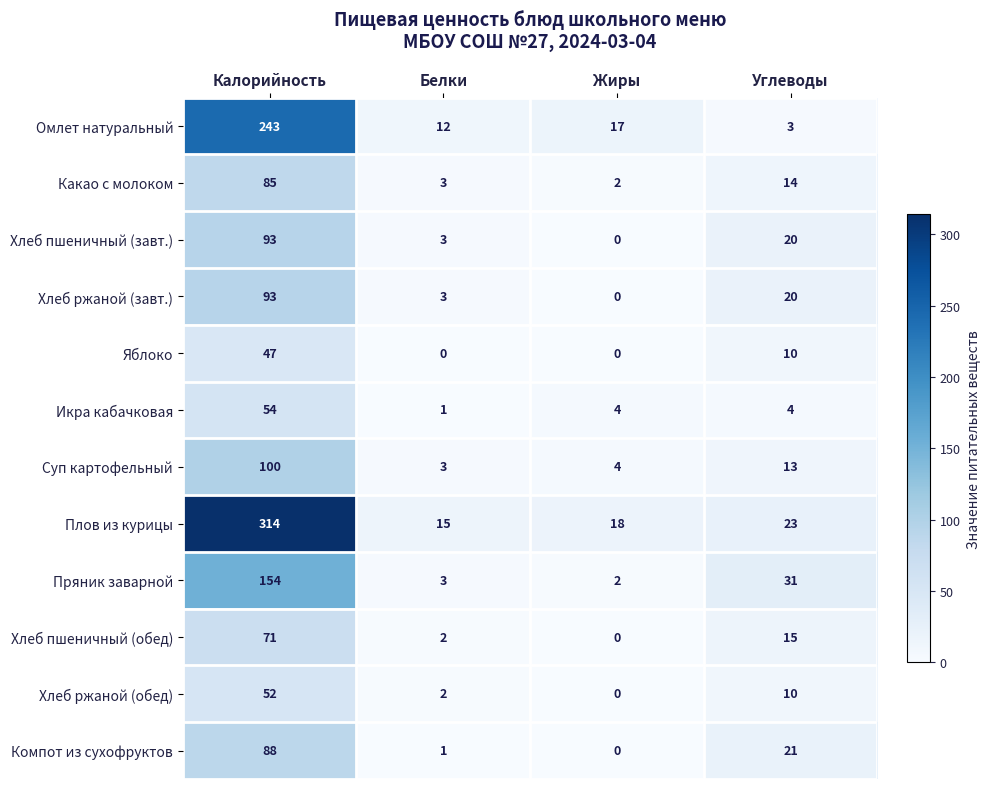

At how many categories does at least one series exceed 119?

1